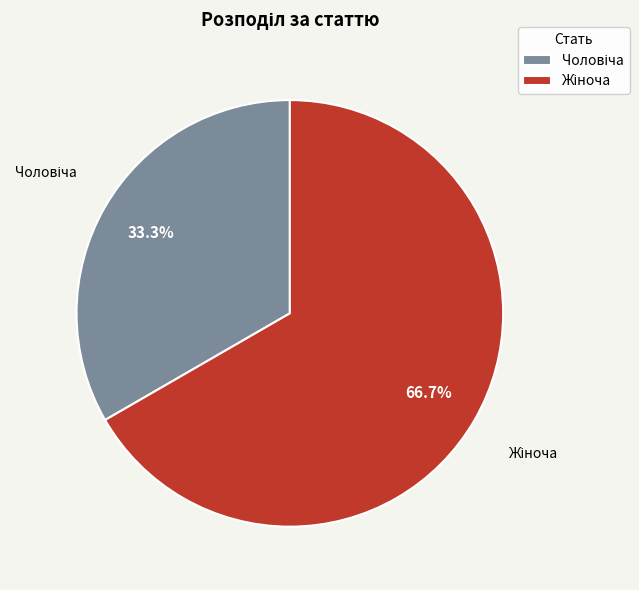

Is there a majority slice in this chart?

Yes